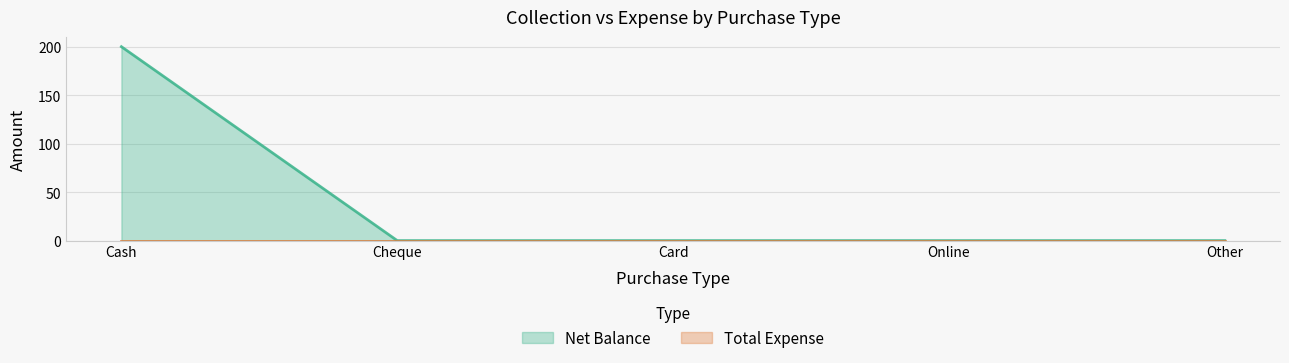

Rank the categories by value from lowest to highest.

Cheque, Card, Online, Other, Cash